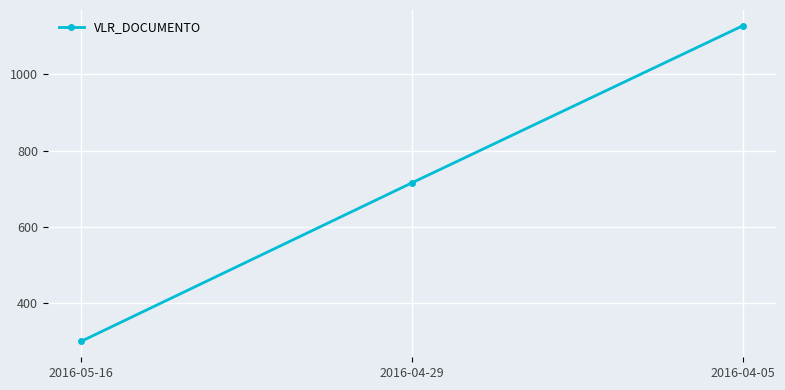

At which label is the value closest to 713?

2016-04-29